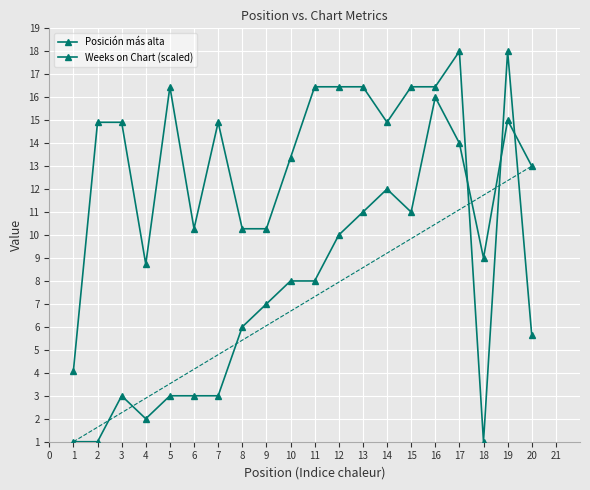

How many lines are shown in the chart?

2